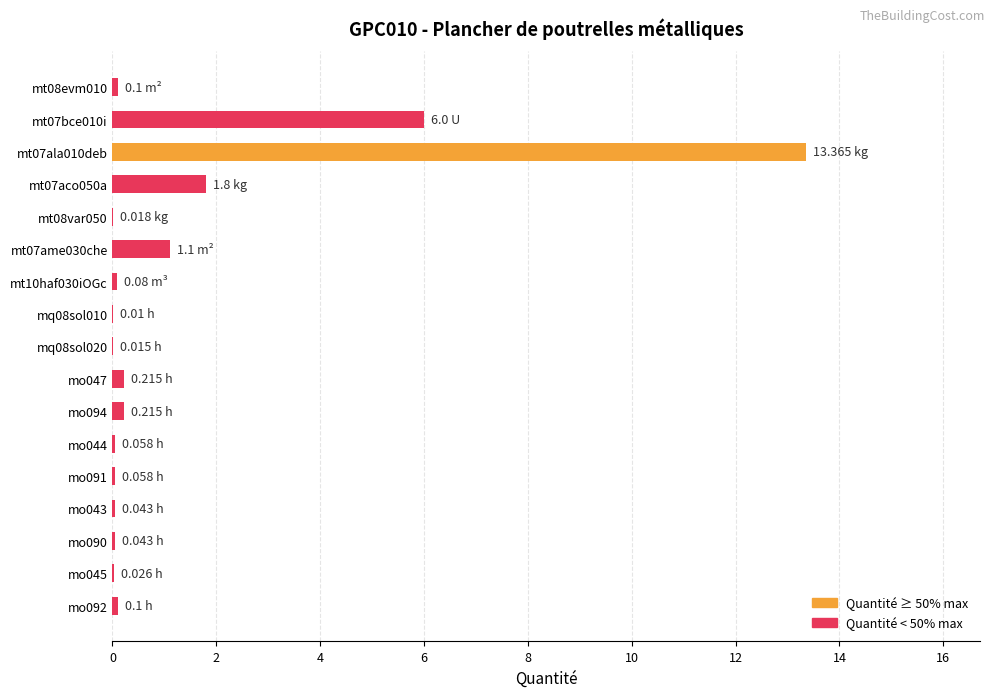

What is the maximum value shown in the chart?

13.4